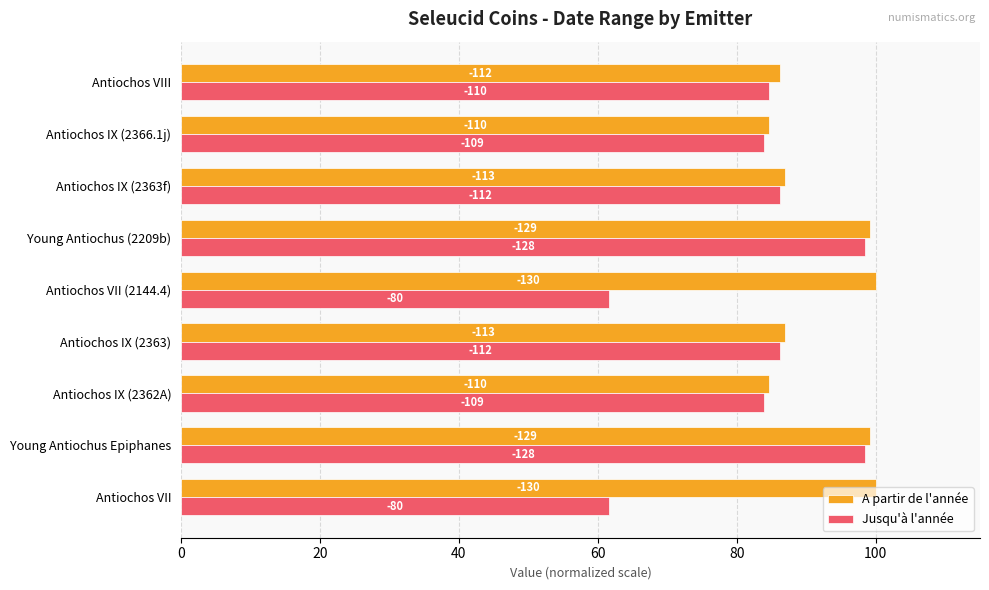

What are all the series names shown in the legend?

A partir de l'année, Jusqu'à l'année